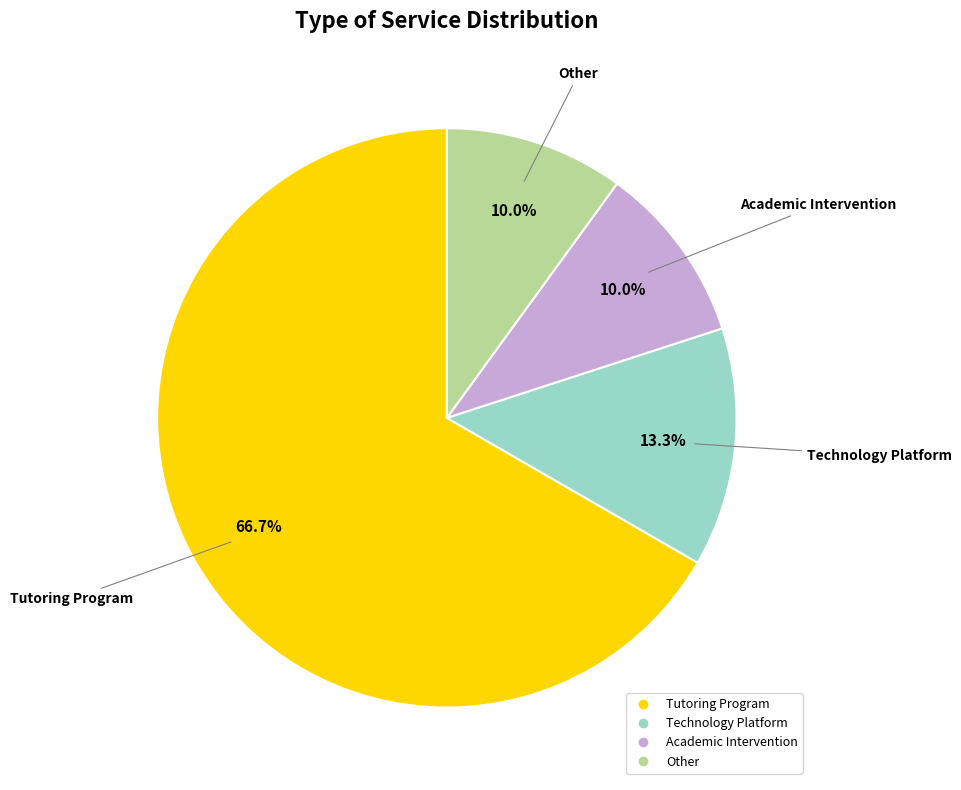

To the nearest percent, what portion does Academic Intervention represent?

10%